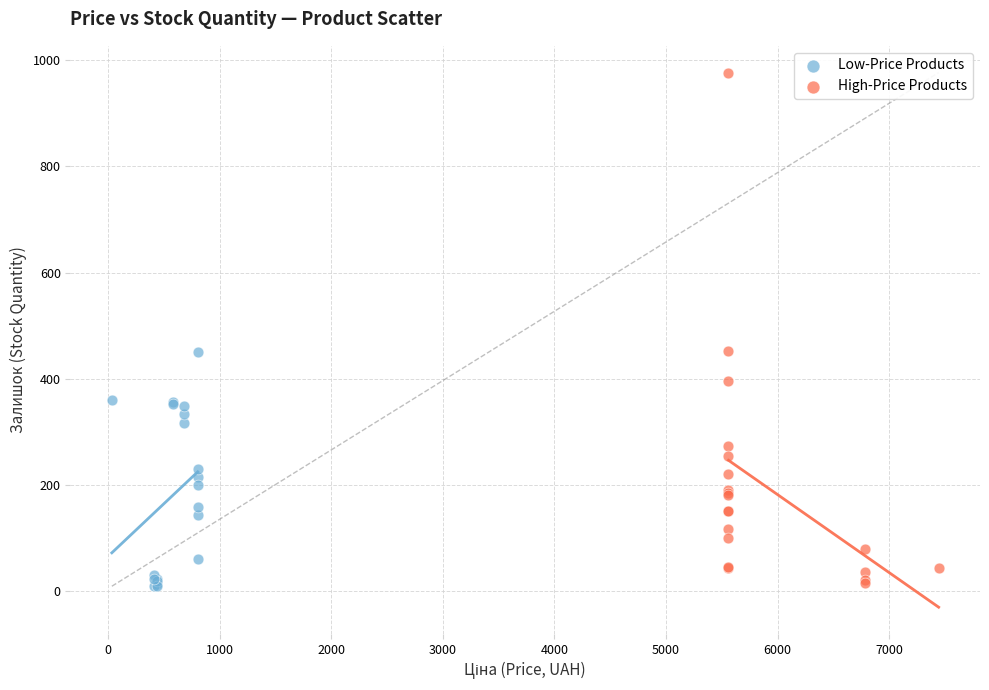

Which series reaches the maximum Y coordinate?

High-Price Products